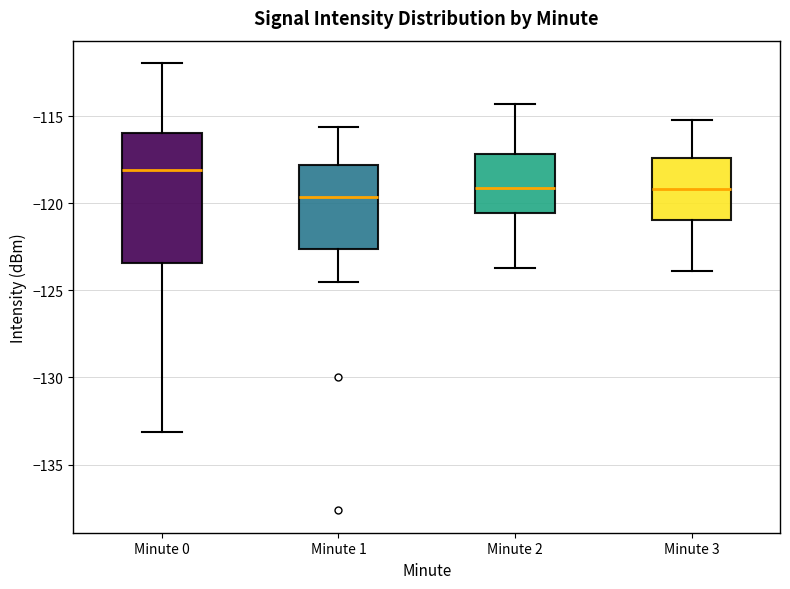

Comparing the boxes themselves (not the whiskers), which one is the tallest?

Minute 0